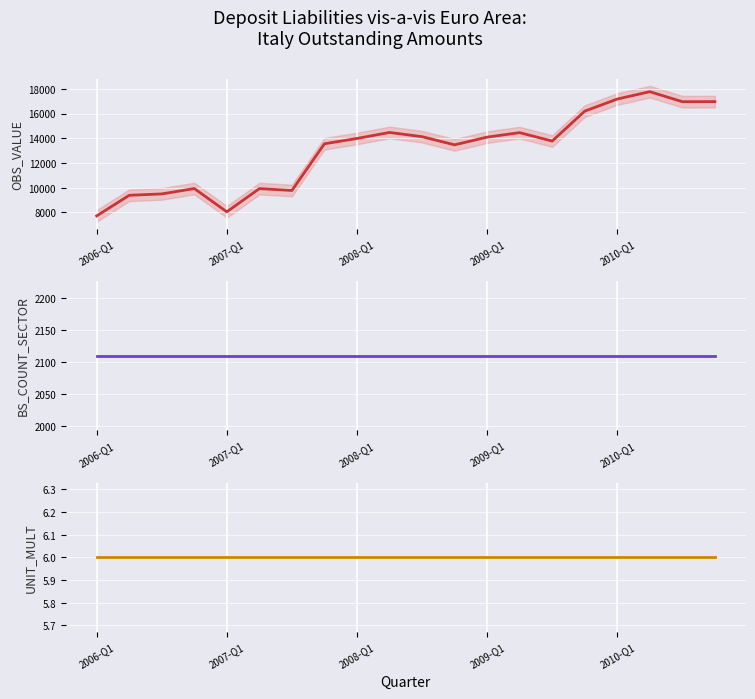

How many data points in OBS_VALUE are less than 13982?

10